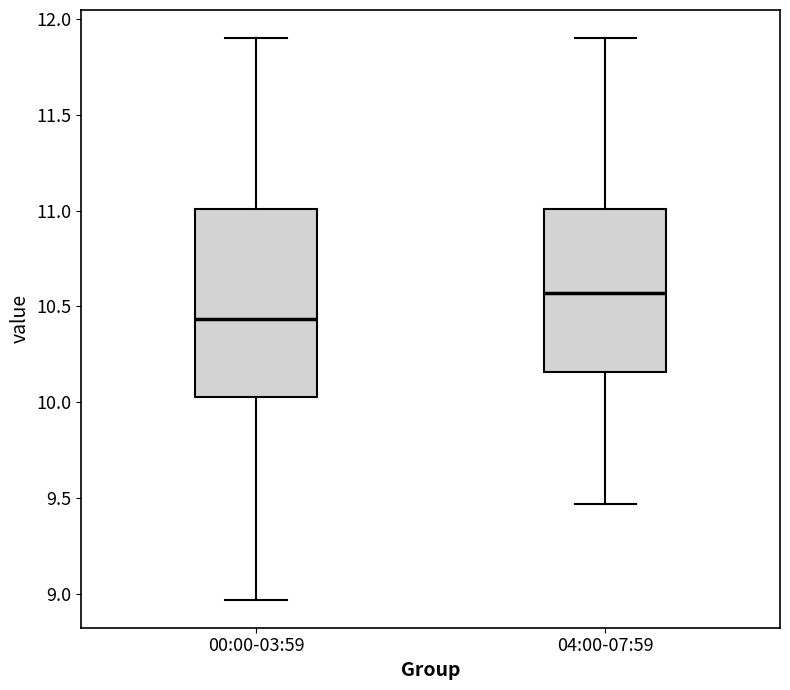

Which box has the lowest median line?

00:00-03:59